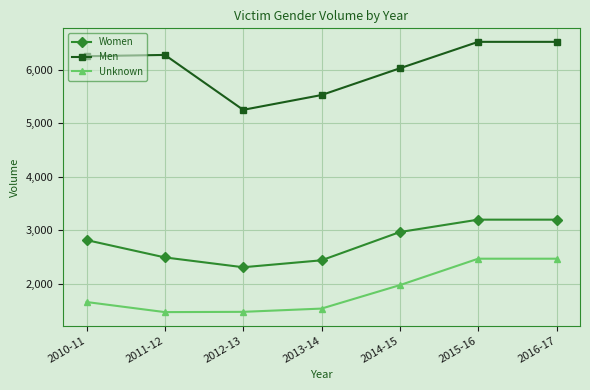

What is the average value of the Unknown series?

1863